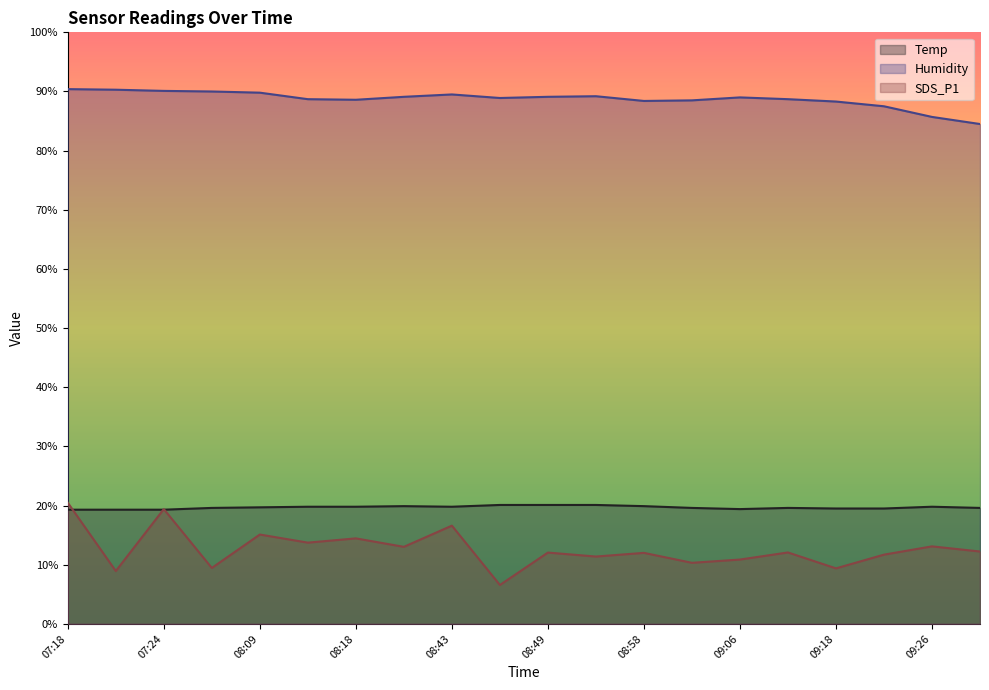

Reading left to right, list all the values displayed in this chart.

Temp: 07:18=19.3	07:21=19.3	07:24=19.3	07:33=19.6	08:09=19.7	08:12=19.8	08:18=19.8	08:20=19.9	08:43=19.8	08:46=20.1	08:49=20.1	08:52=20.1	08:58=19.9	09:01=19.6	09:06=19.4	09:09=19.6	09:18=19.5	09:21=19.5	09:26=19.8	09:29=19.6
Humidity: 07:18=90.4	07:21=90.3	07:24=90.1	07:33=90.0	08:09=89.8	08:12=88.7	08:18=88.6	08:20=89.1	08:43=89.5	08:46=88.9	08:49=89.1	08:52=89.2	08:58=88.4	09:01=88.5	09:06=89.0	09:09=88.7	09:18=88.3	09:21=87.5	09:26=85.7	09:29=84.5
SDS_P1: 07:18=20.5	07:21=8.9	07:24=19.4	07:33=9.4	08:09=15.1	08:12=13.7	08:18=14.4	08:20=13.0	08:43=16.6	08:46=6.6	08:49=12.1	08:52=11.4	08:58=12.0	09:01=10.3	09:06=10.9	09:09=12.1	09:18=9.4	09:21=11.7	09:26=13.1	09:29=12.2